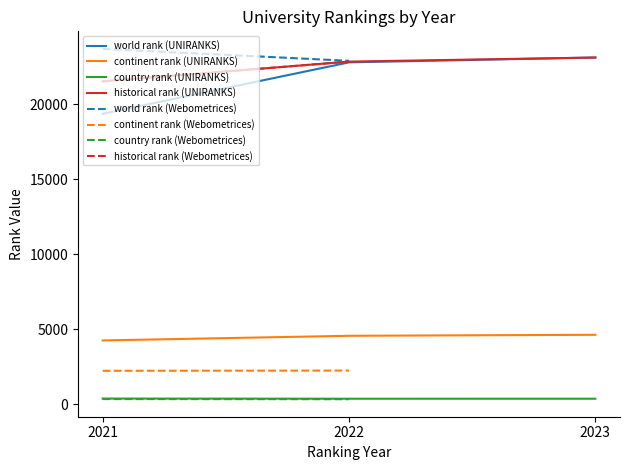

What is the minimum value for historical rank (UNIRANKS)?

21534.0